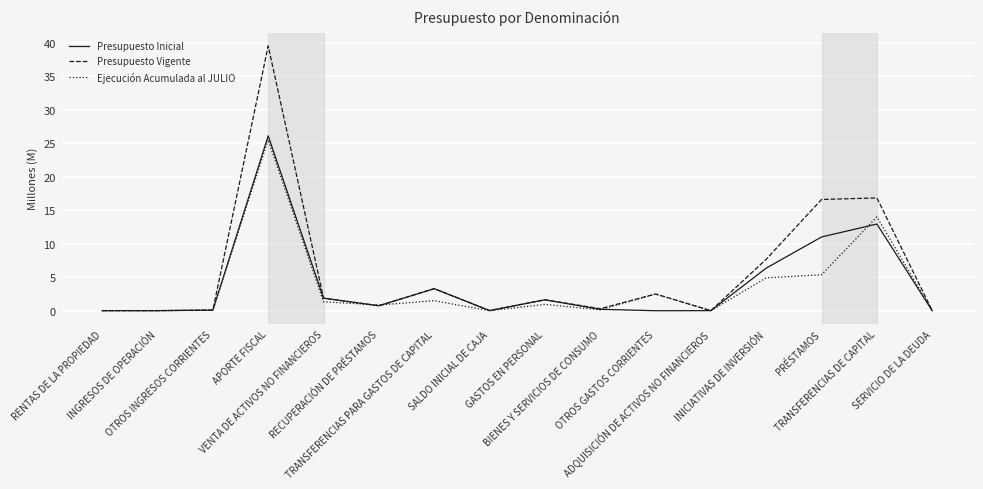

Is the value of Presupuesto Inicial at PRÉSTAMOS greater than the value of Ejecución Acumulada al JULIO at TRANSFERENCIAS PARA GASTOS DE CAPITAL?

Yes